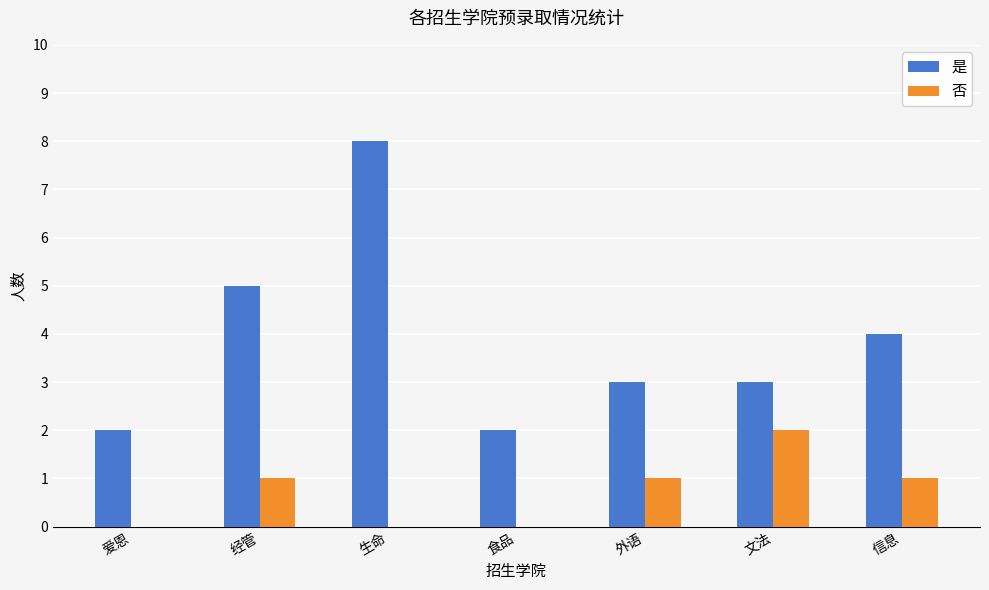

How many groups of bars are there?

7